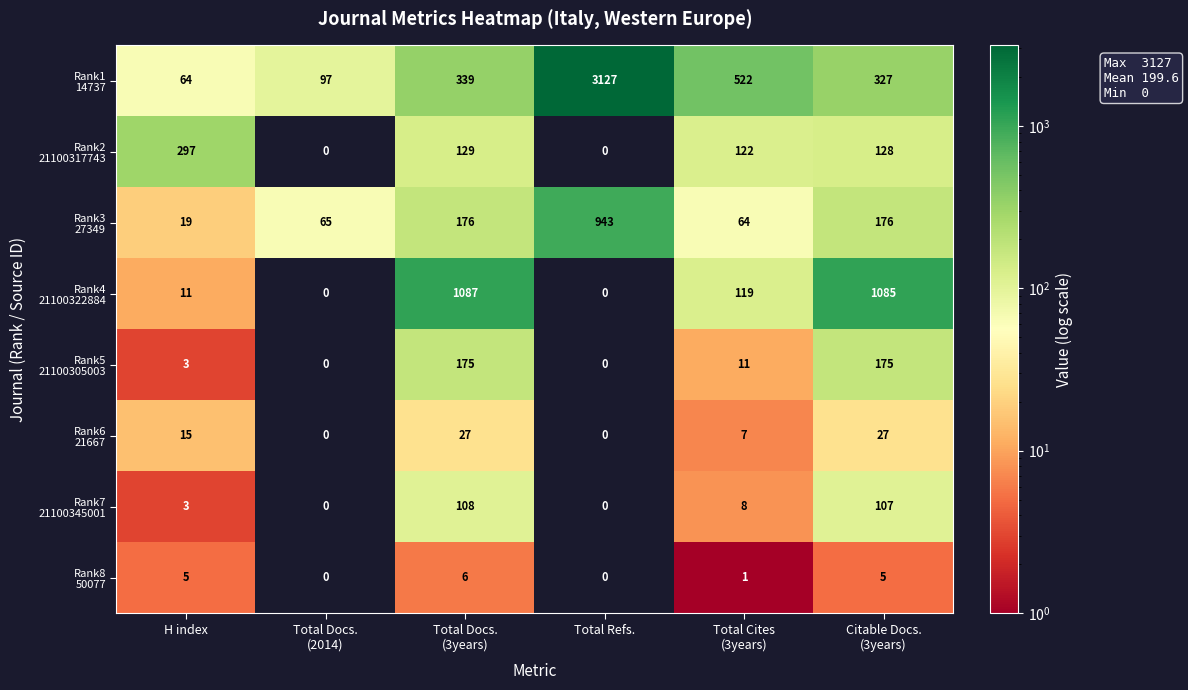

What is the spread (max minus min) of values at Total Docs.
(2014)?

97